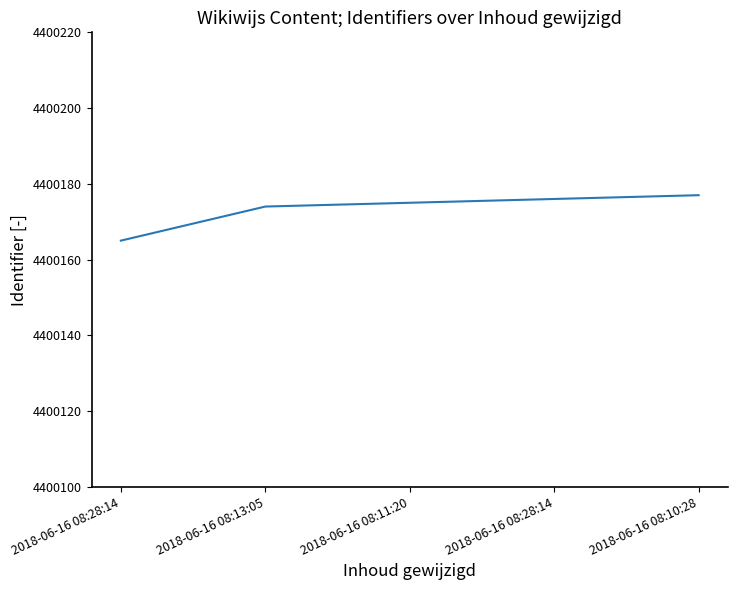

Reading left to right, what are all the values shown in this chart?

4400165	4400174	4400175	4400176	4400177